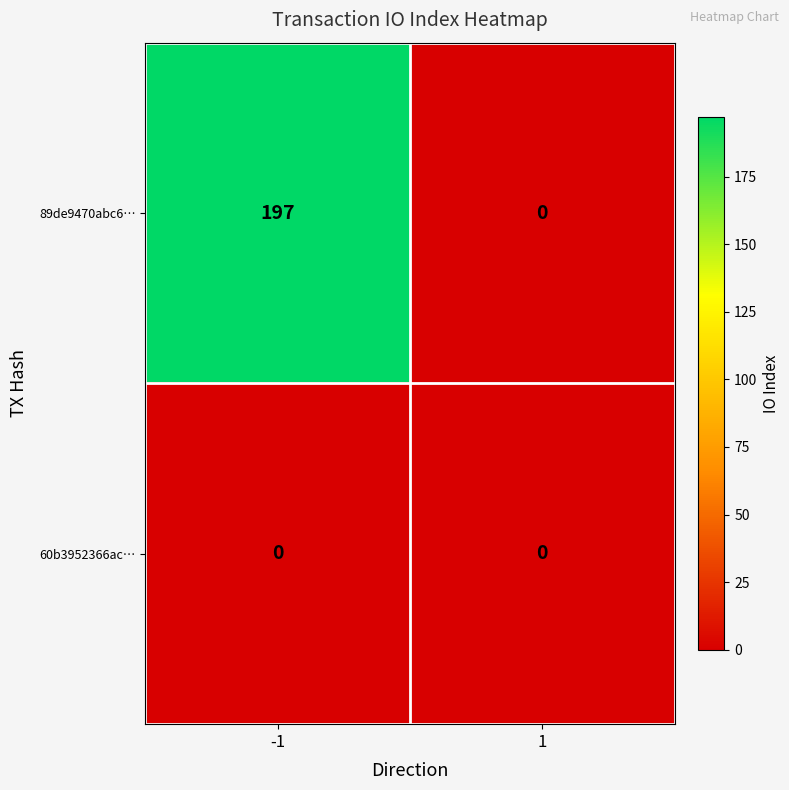

List the labels in order of 89de9470abc6… value, smallest first.

1, -1